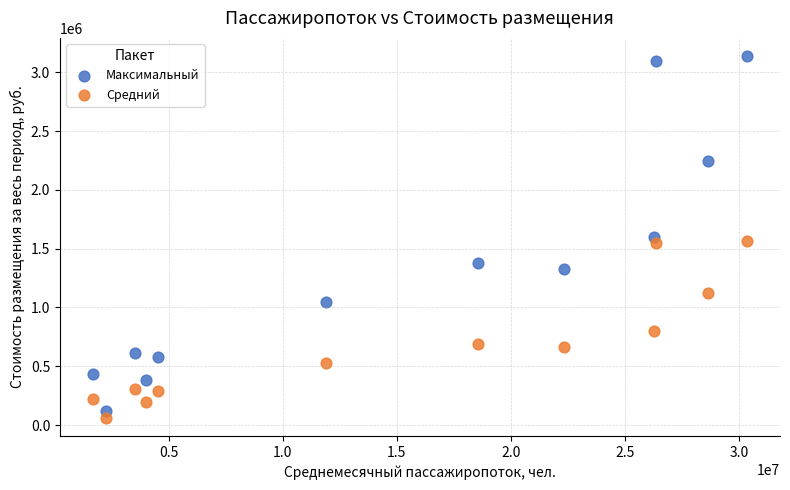

Which series has the widest spread of Y values?

Максимальный